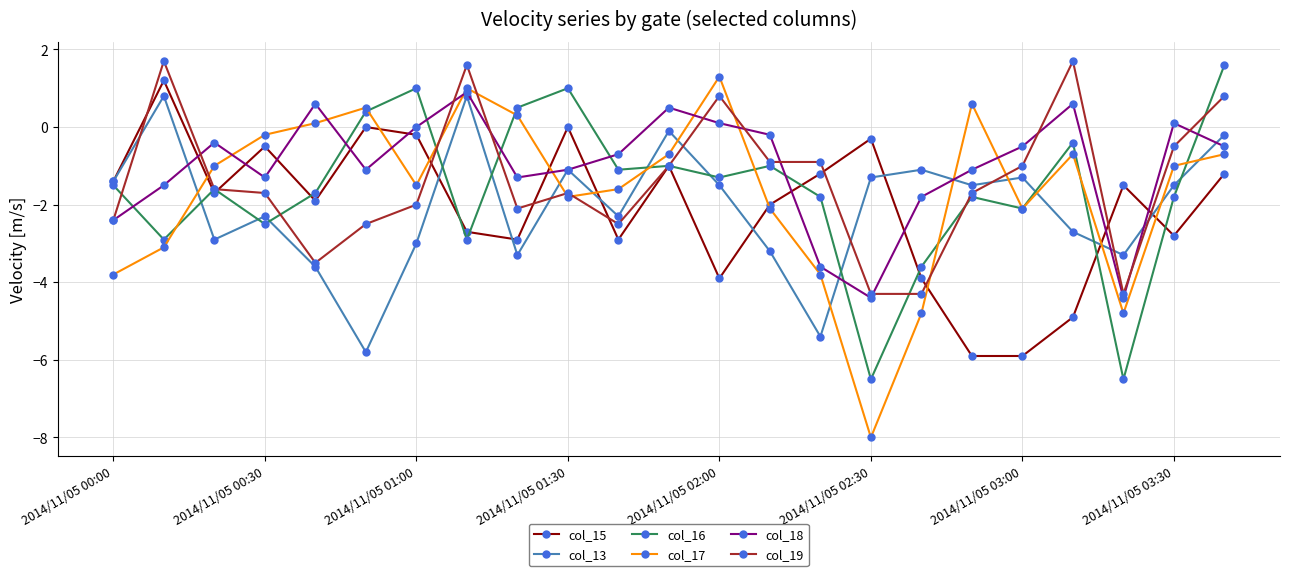

True or false: col_18 has more than 2 interior local peaks.

True